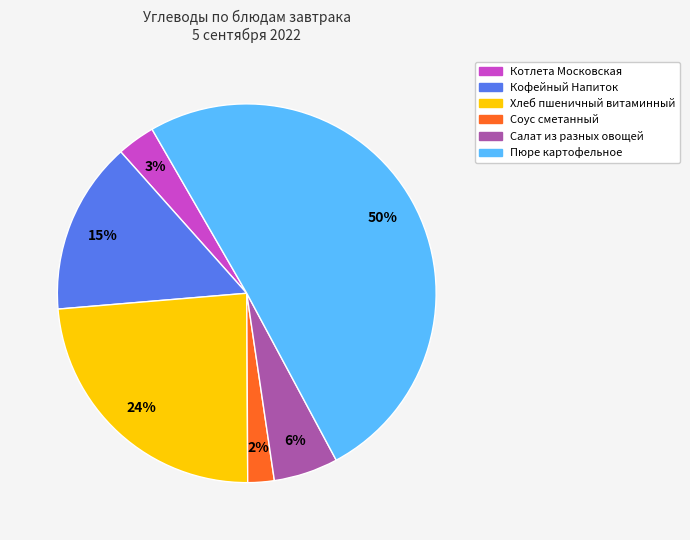

To the nearest percent, what is the combined percentage of Хлеб пшеничный витаминный and Пюре картофельное?

74%